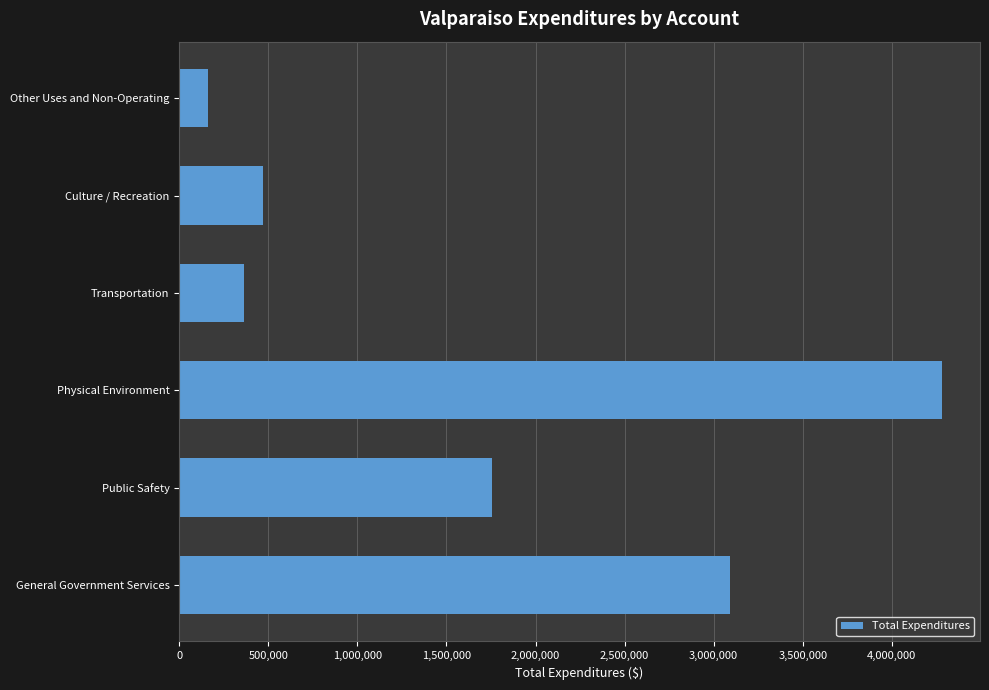

Which category has the lowest value across all series?

Other Uses and Non-Operating